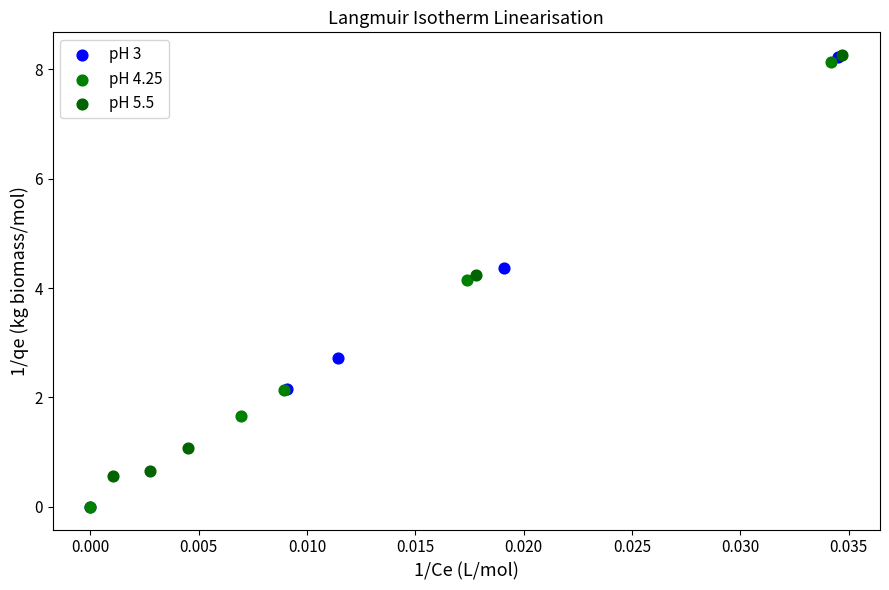

Which series has the largest Y range (max minus min)?

pH 3